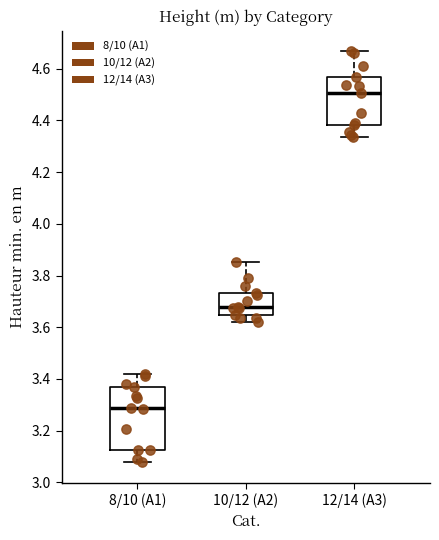

Reading left to right, transcribe this box plot: for each box, give where its median line is, the range the box spans, and where its two whiskers end, as read against the y-axis. The values are not printed on the chart, so give them approximately, as read against the axis.

8/10 (A1): median 3.28, box 3.12 to 3.36, whiskers 3.08 to 3.42
10/12 (A2): median 3.68, box 3.64 to 3.74, whiskers 3.62 to 3.86
12/14 (A3): median 4.50, box 4.38 to 4.56, whiskers 4.34 to 4.66